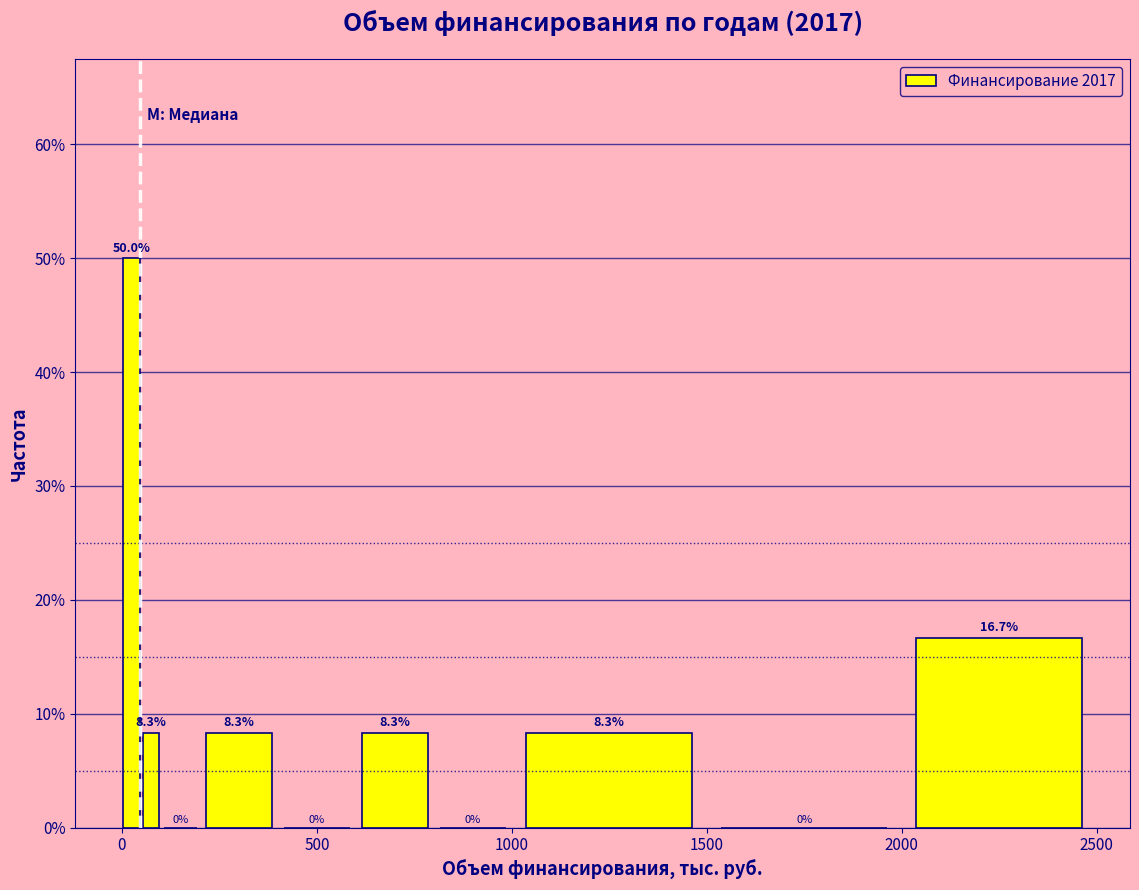

Around what value on the x-axis is the tallest bar? Give the approximate position of its centre, as read against the axis.

50